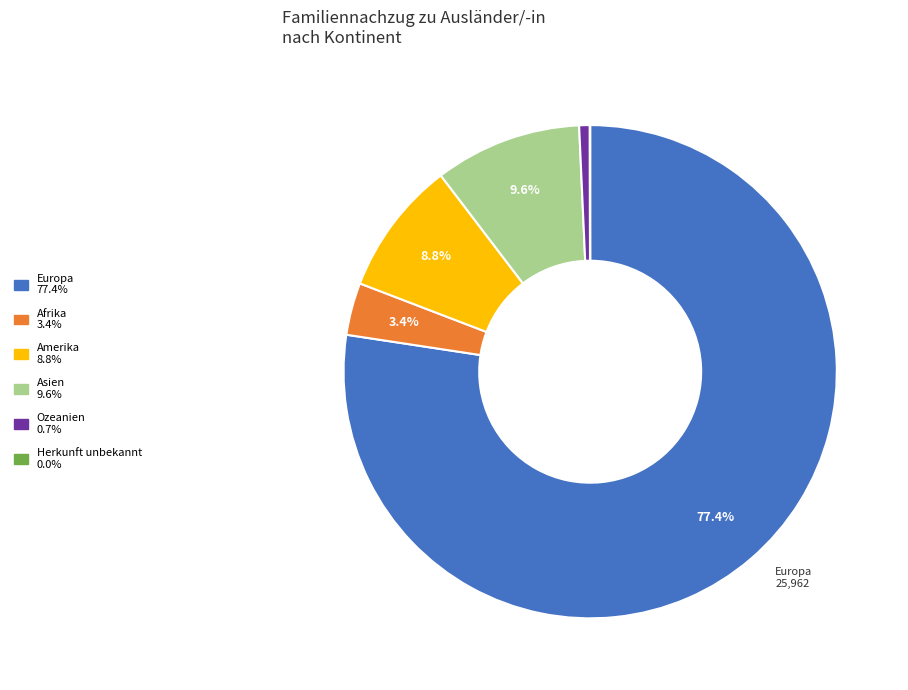

Is there any slice that represents more than half of the pie?

Yes